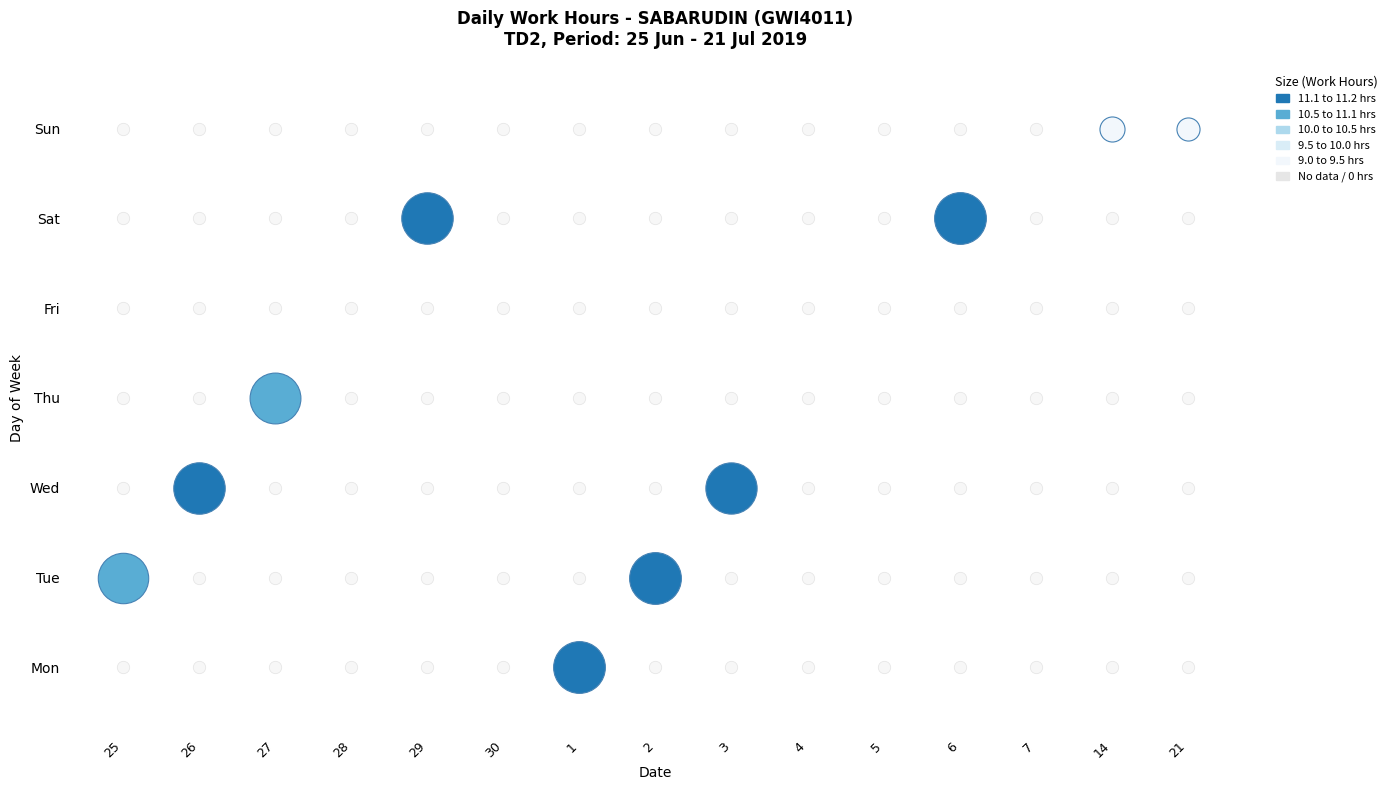

What is the total value across all series at Tue?

22.2